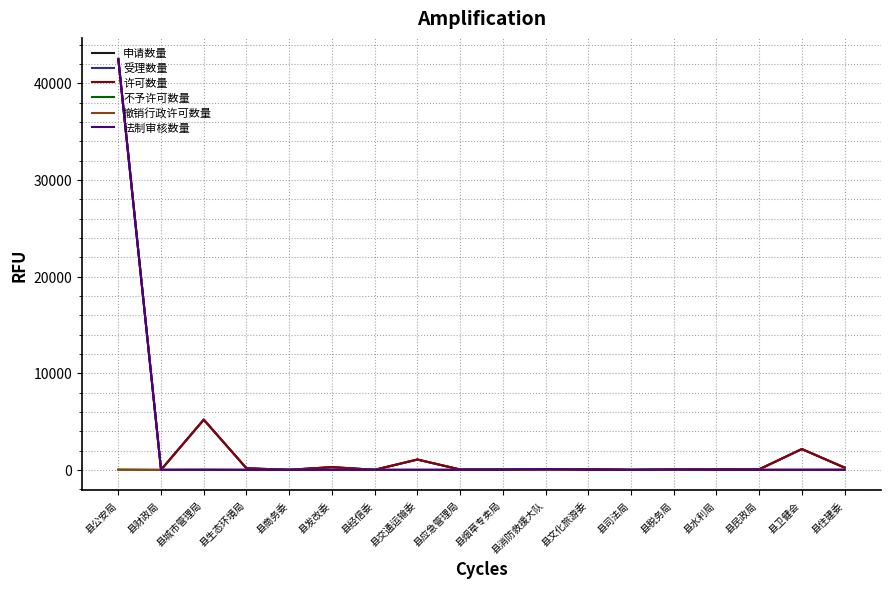

Which series has the largest range (max minus min)?

法制审核数量